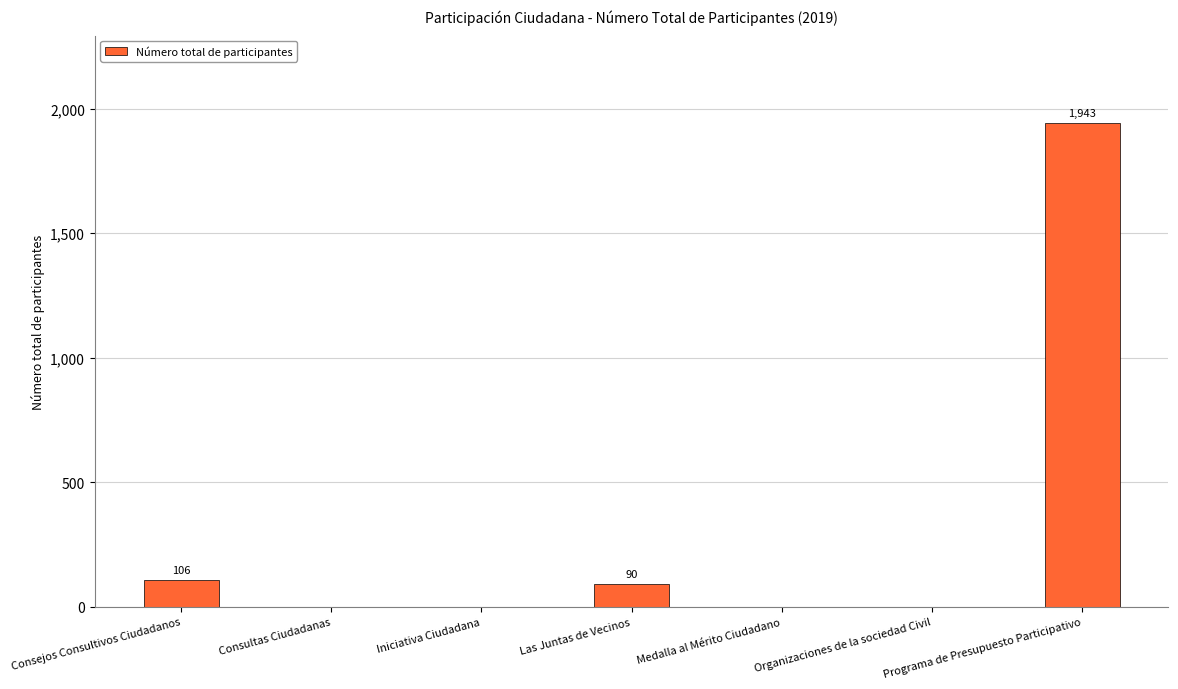

How many series are shown in this chart?

1